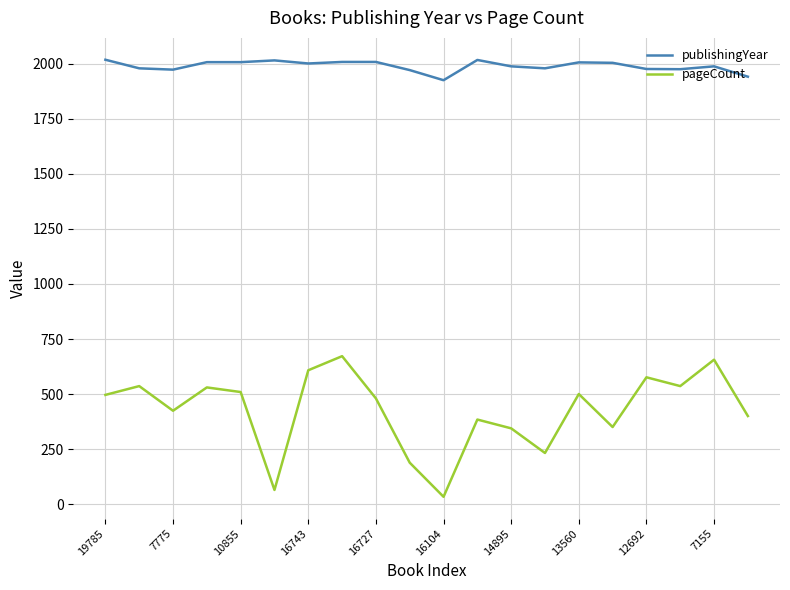

What is the maximum value shown in the chart?

2019